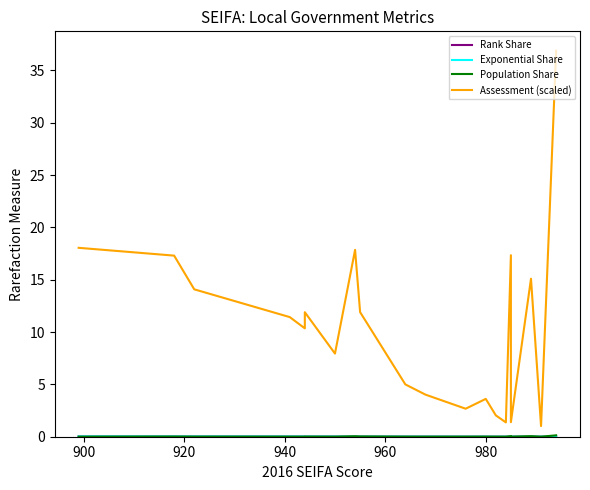

How many lines are shown in the chart?

4